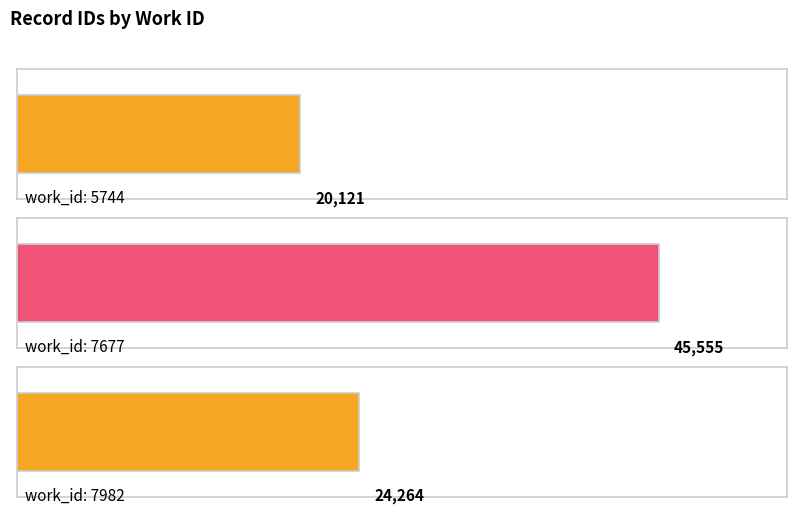

Approximately how many times larger is the value at 5744 compared to 7982?

0.8